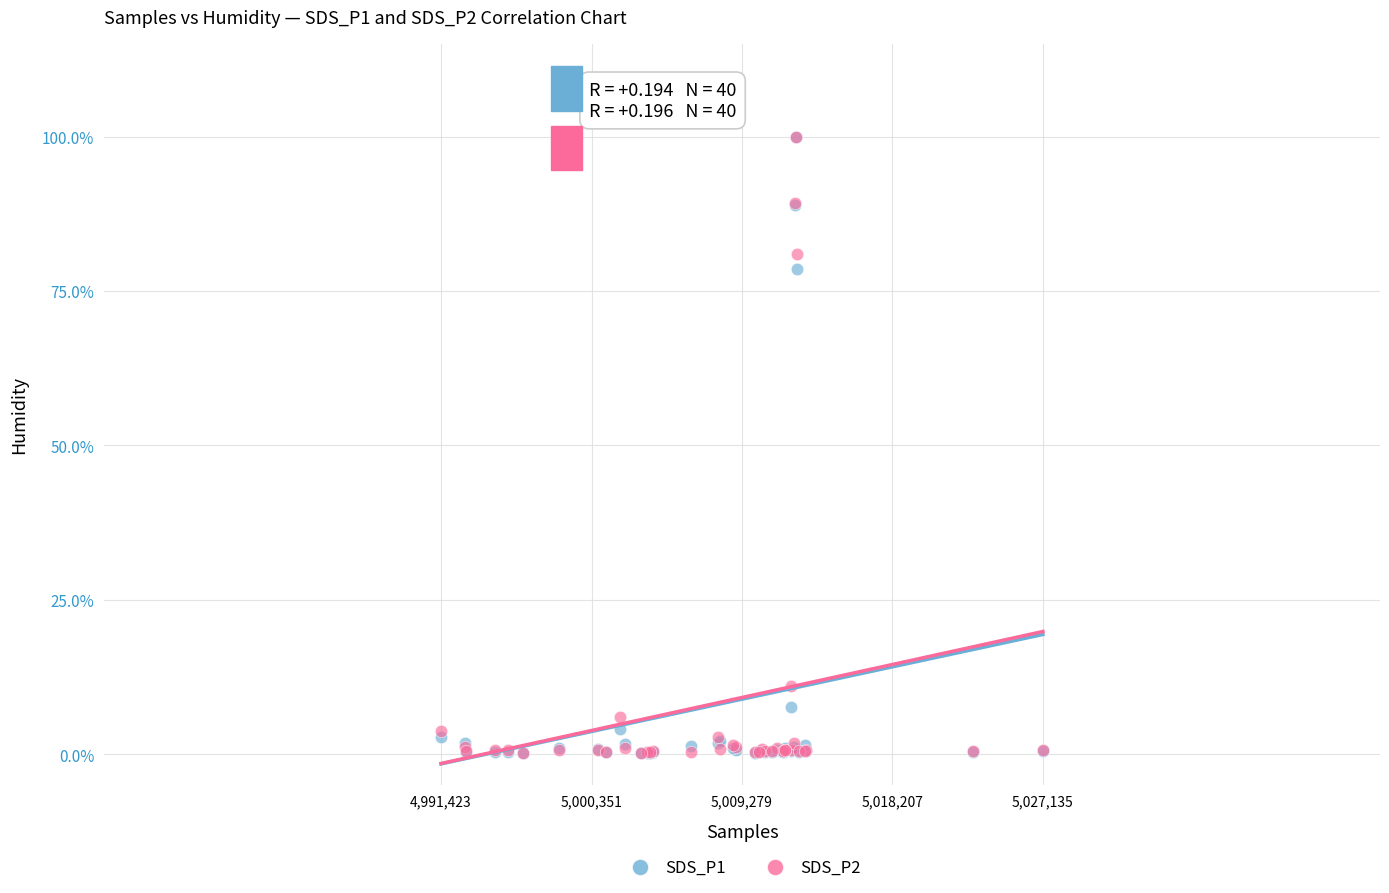

What are all the series names shown in the legend?

SDS_P1, SDS_P2